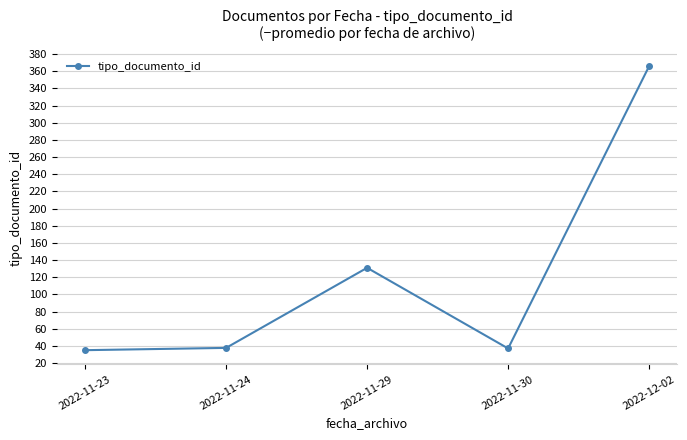

Does the chart display data point markers on the line(s)?

Yes